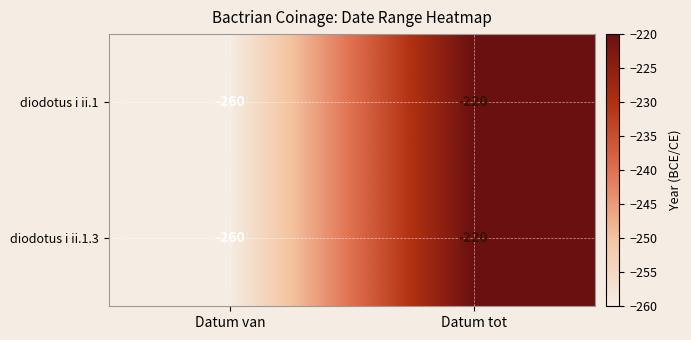

At which label does diodotus i ii.1 reach its minimum?

Datum van